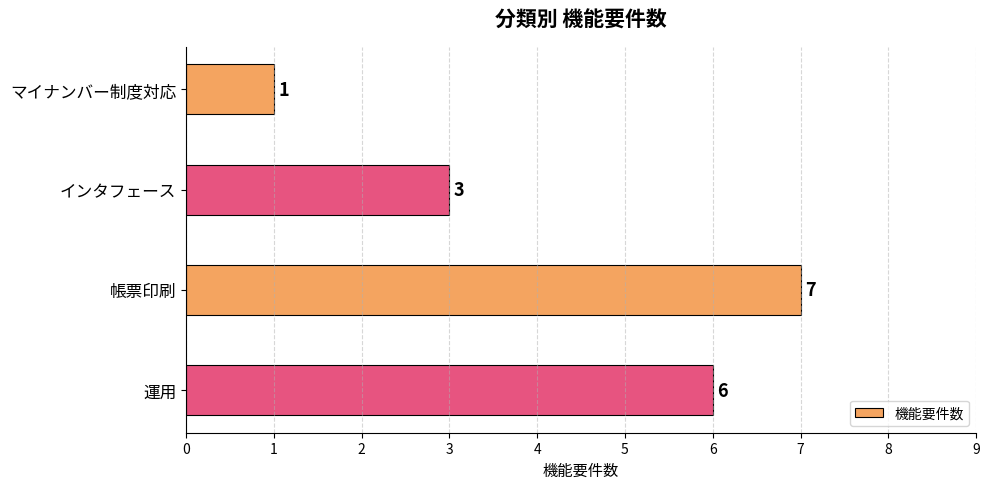

Between 帳票印刷 and 運用, which is larger?

帳票印刷